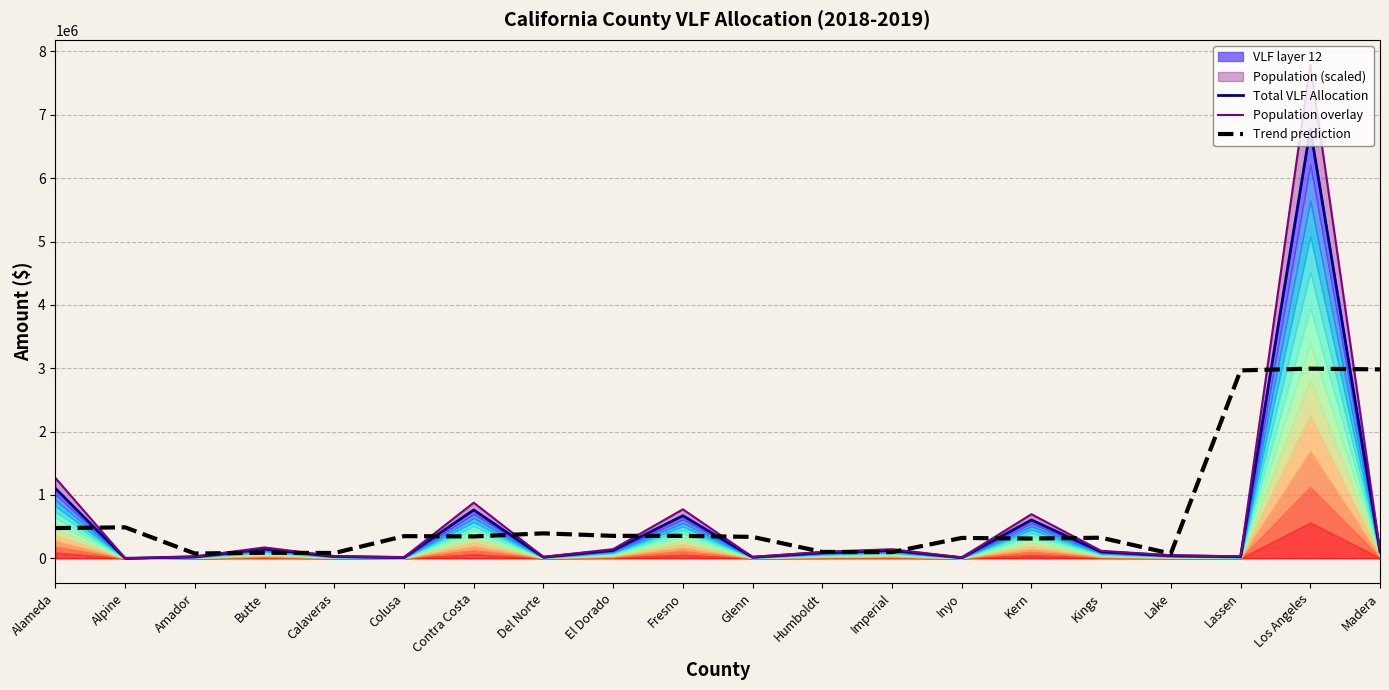

What is the difference between the highest and lowest values at Amador?

50859.5